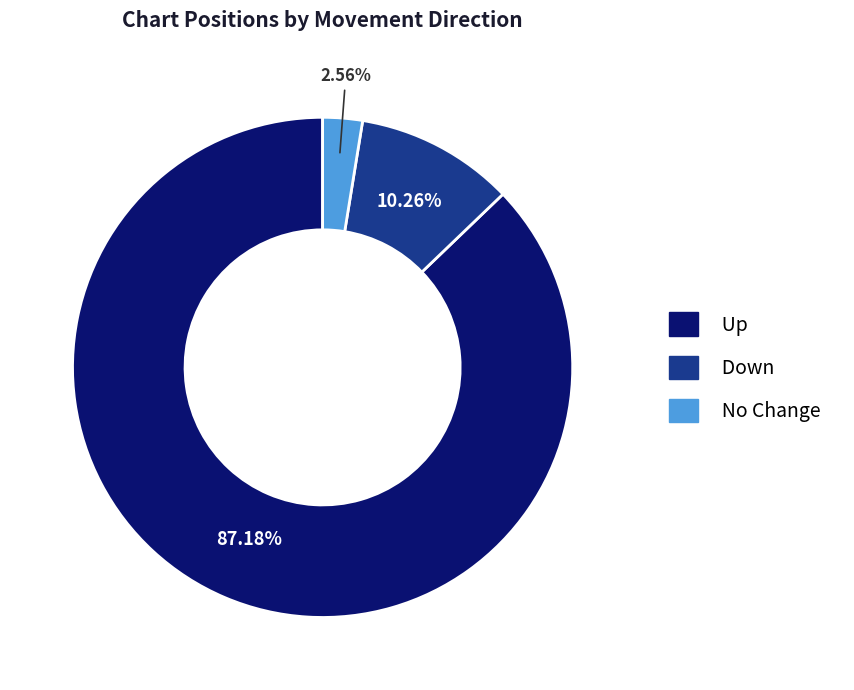

Does any single category account for the majority?

Yes